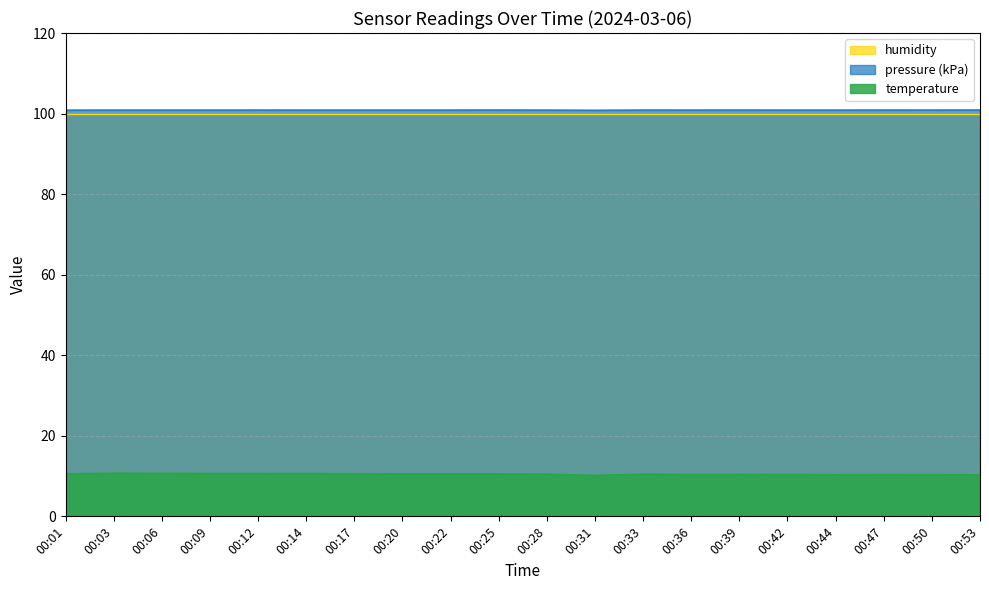

True or false: pressure and temperature intersect in this chart.

False